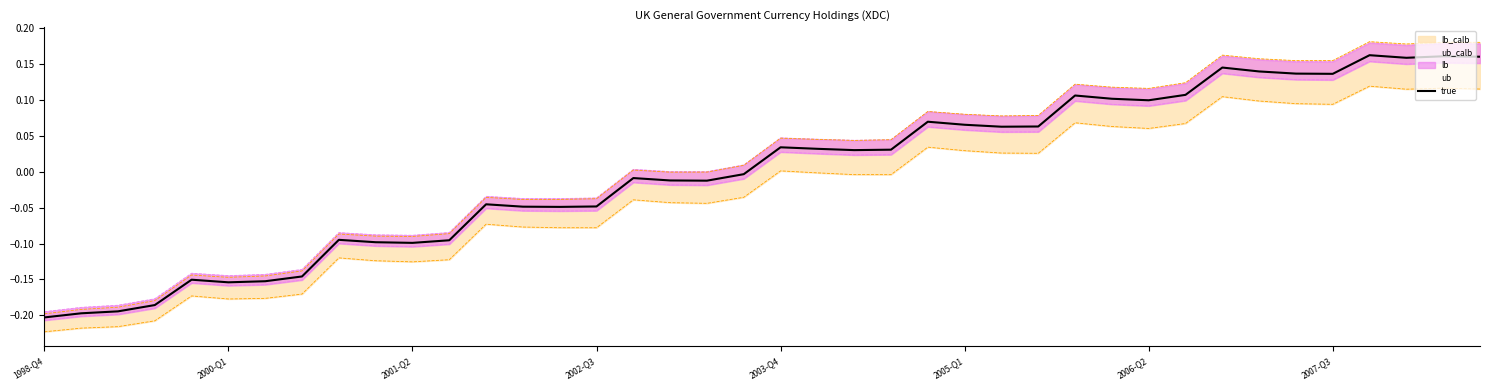

How many data points are above 0?

20